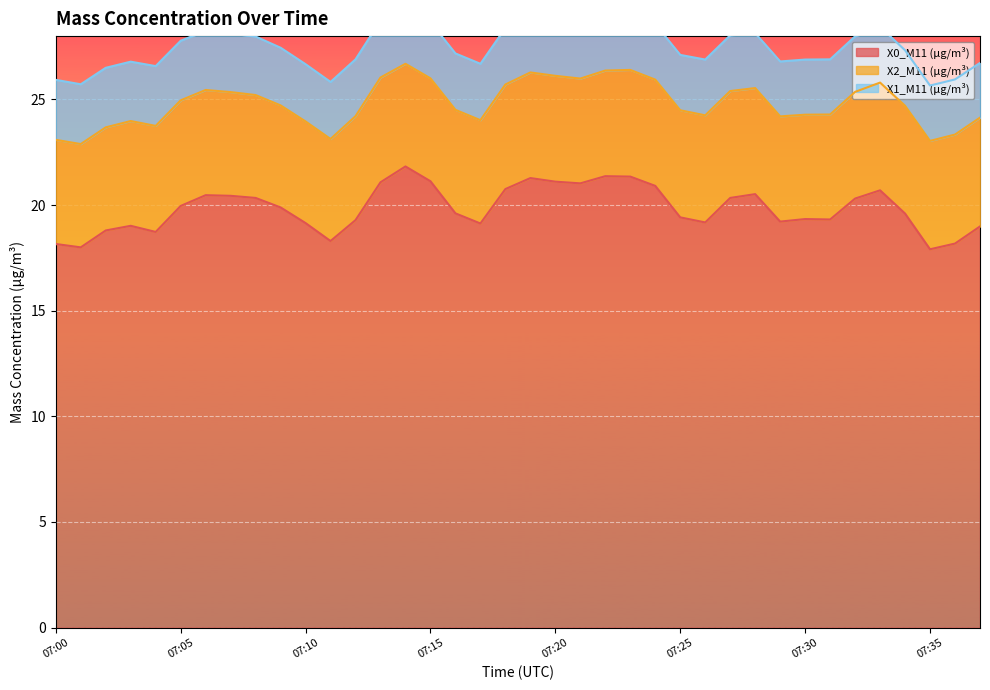

At how many categories does at least one series exceed 9?

38